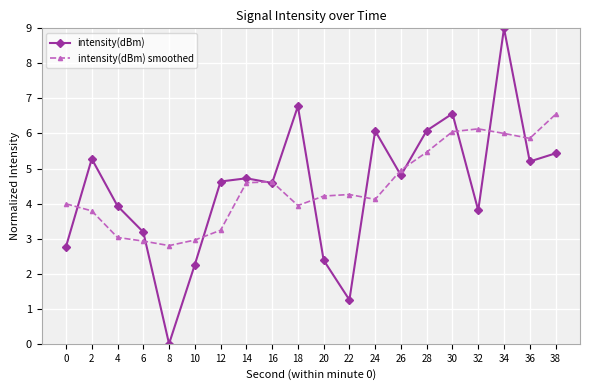

Is the value of intensity(dBm) at 30 greater than the value of intensity(dBm) smoothed at 22?

Yes